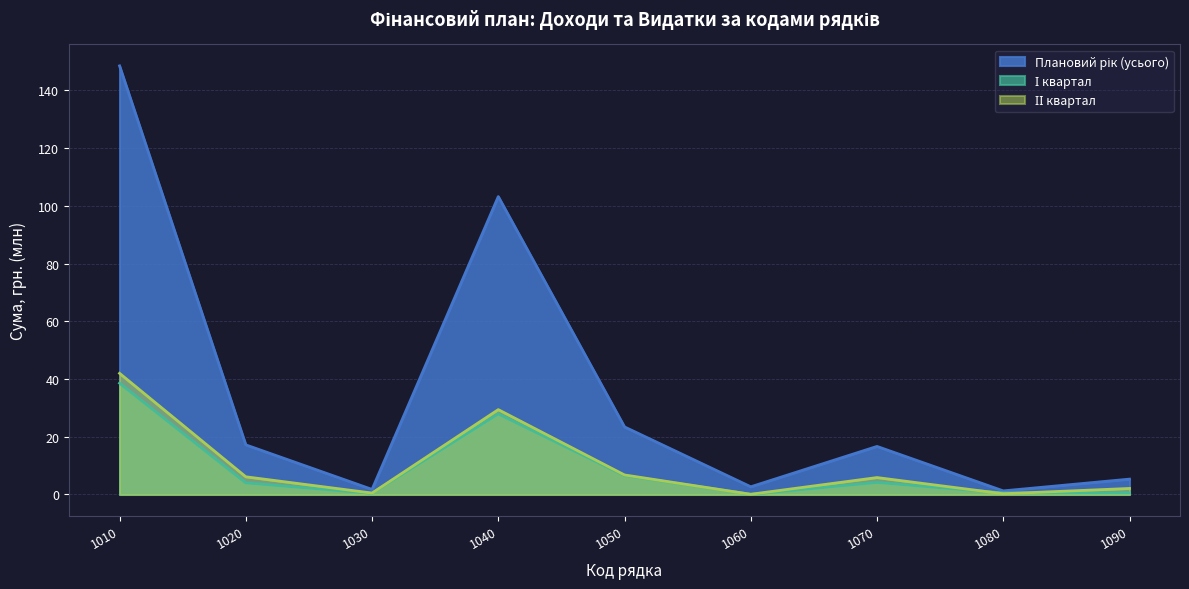

True or false: І квартал has a value of 1.2 at 1070.

False